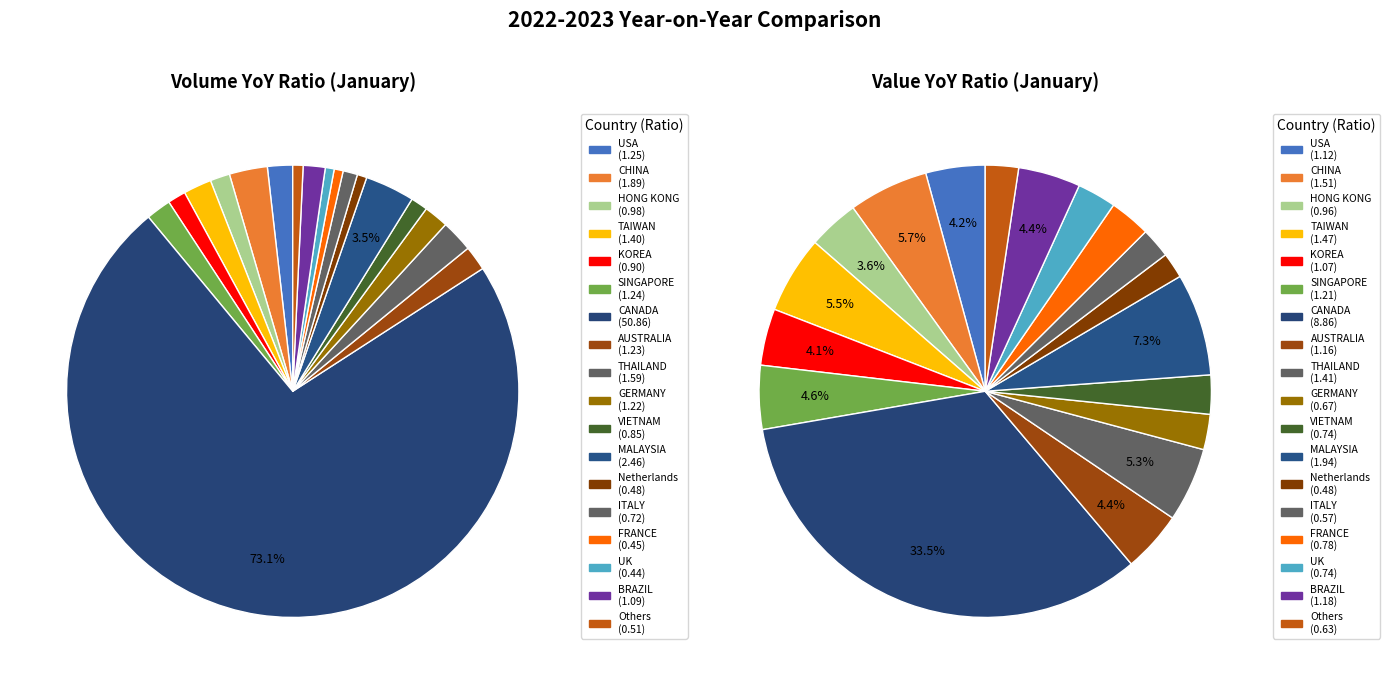

To the nearest percent, what is the average slice percentage?

6%